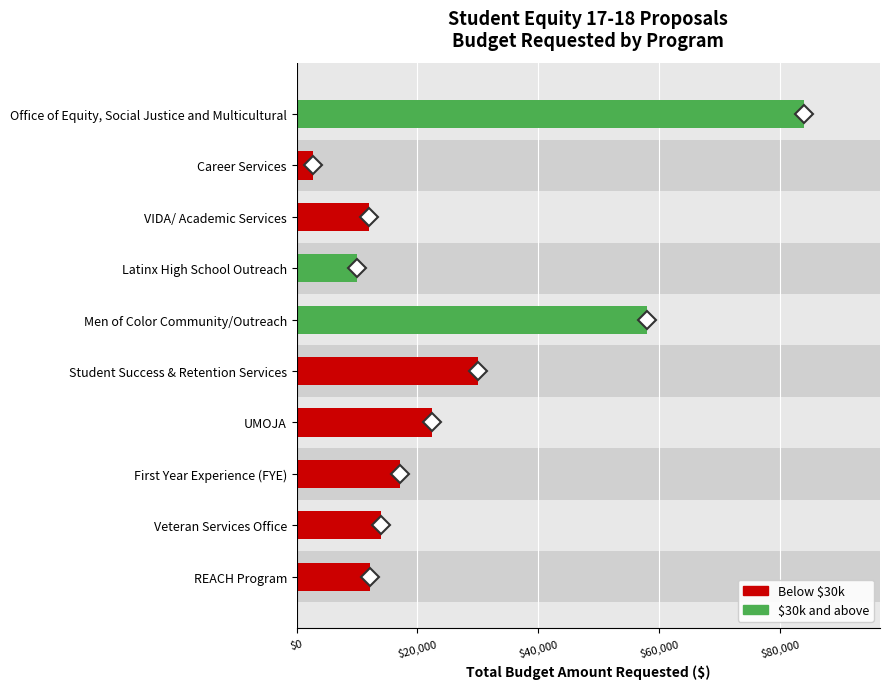

How many distinct data groups are displayed?

1